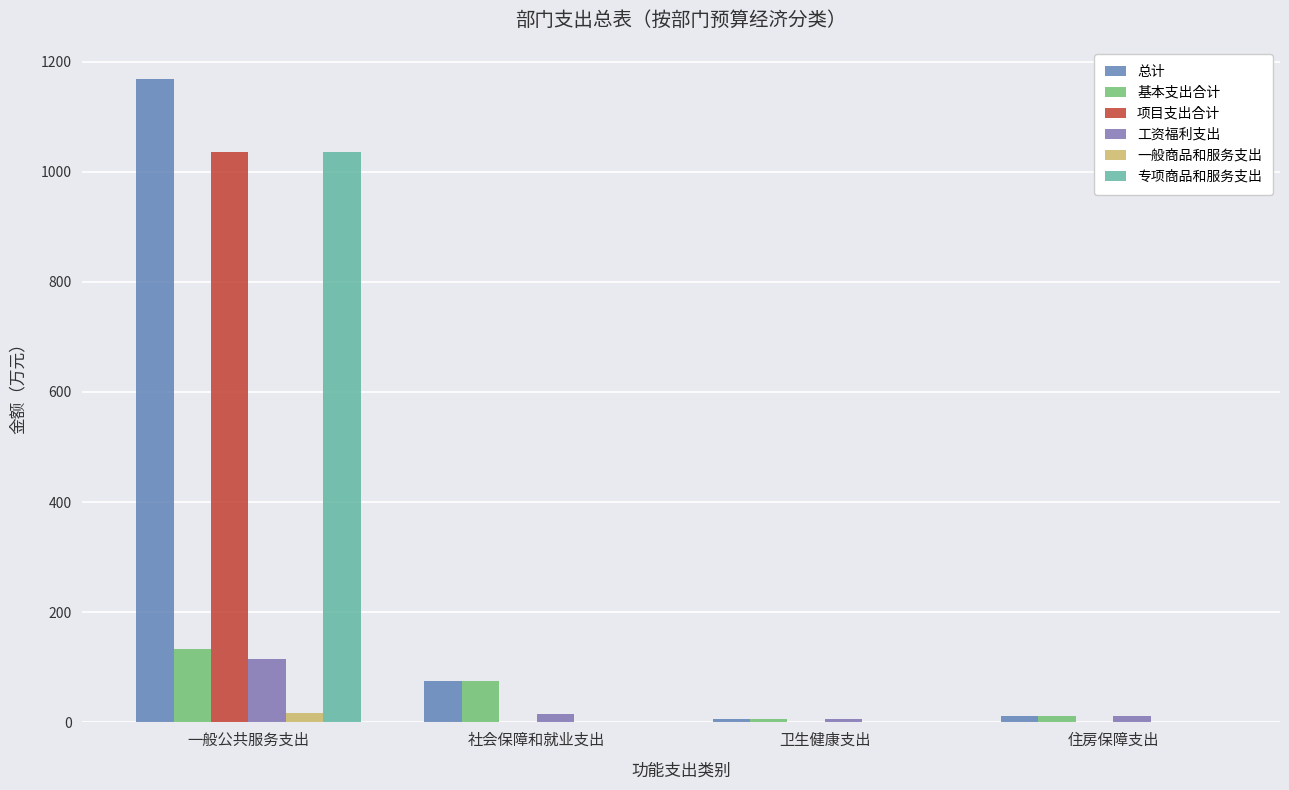

What is the sum of all 项目支出合计 values?

1035.6